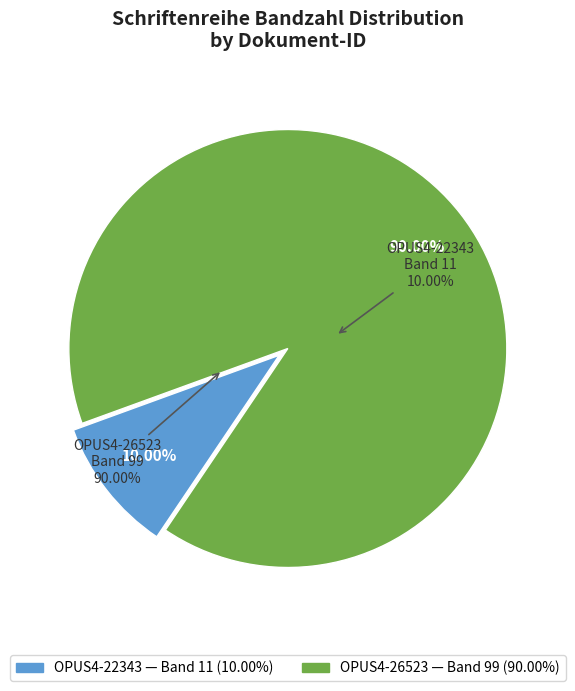

Is it true that OPUS4-22343 is 10% of the pie?

True